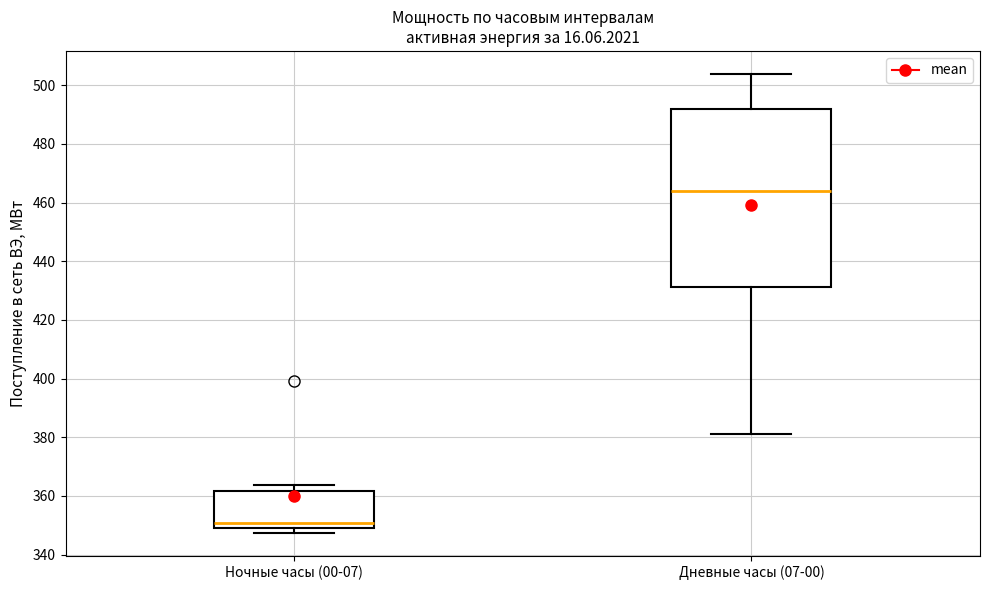

Reading left to right, read every box against the y-axis: the position of its median line, the range the box covers, and the ends of its whiskers. The values are not printed on the chart, so give them approximately, as read against the axis.

Ночные часы (00-07): median 350 (just above the box's lower edge), box 350 to 362, whiskers 348 to 364
Дневные часы (07-00): median 464, box 432 to 492, whiskers 382 to 504